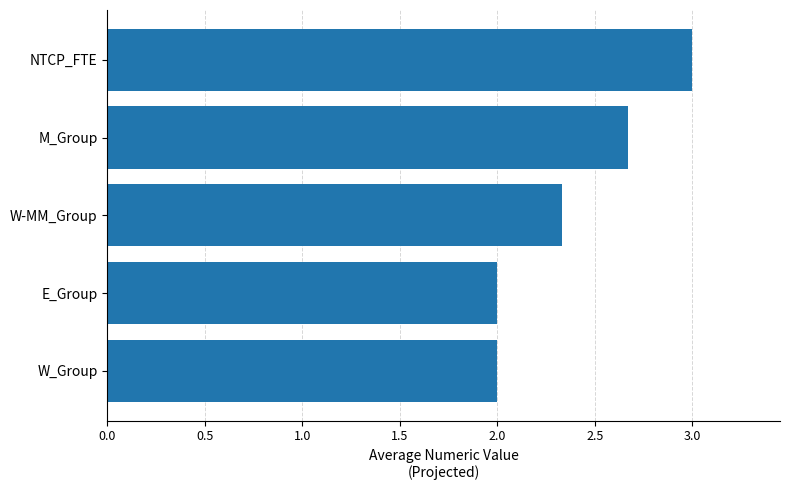

What is the sum of all values?

12.0